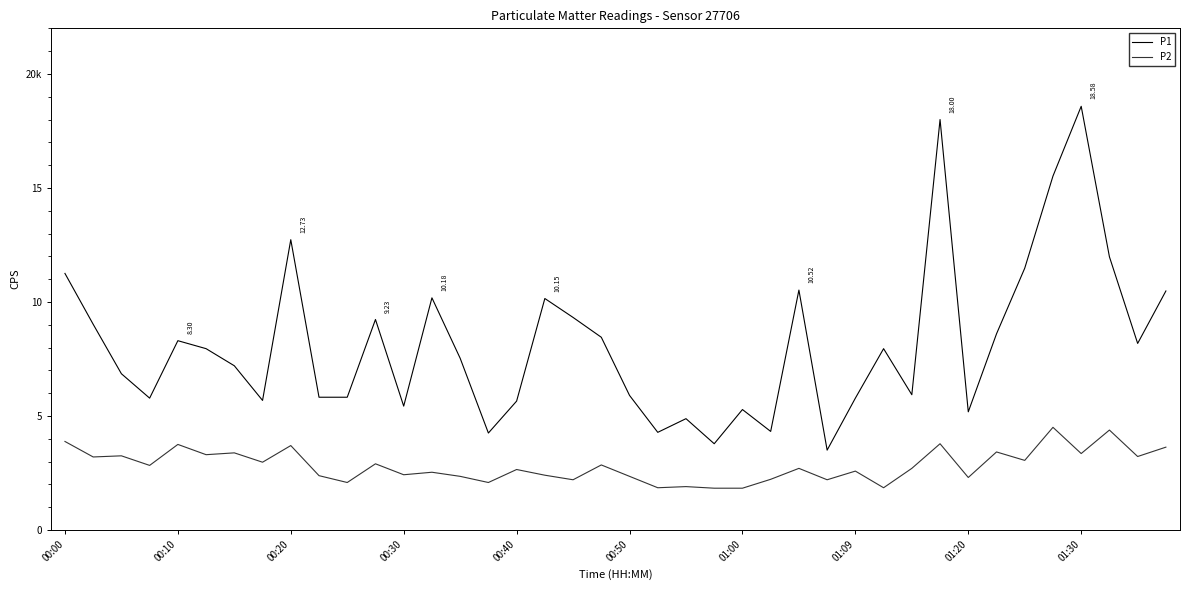

True or false: P1 and P2 cross at least once.

False